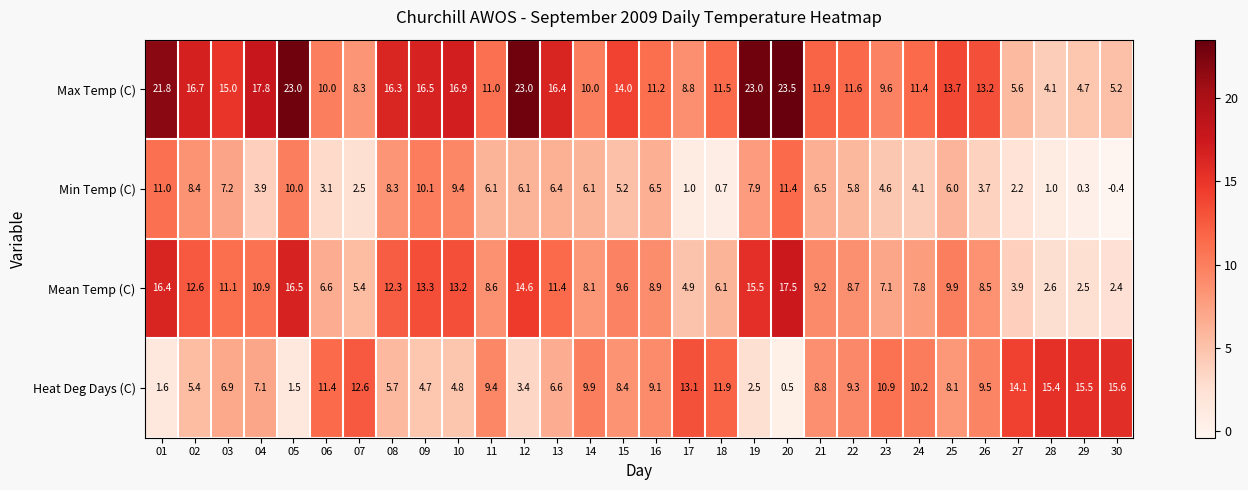

What is the smallest value displayed?

-0.4